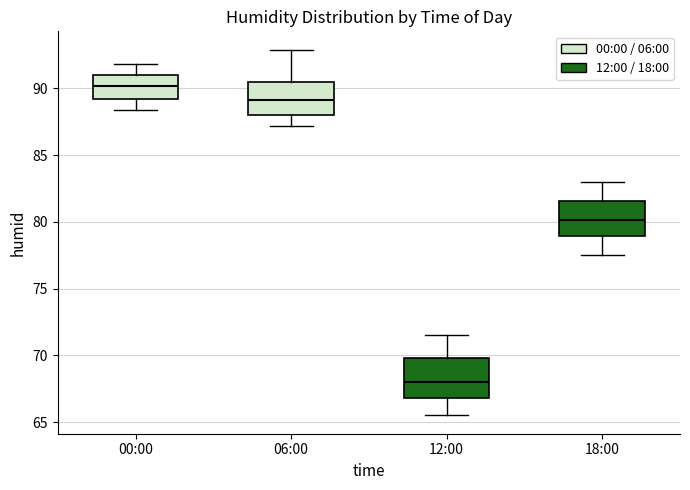

Where is the lower edge of the box for 06:00 on the y-axis? The values are not printed on the chart, so give them approximately, as read against the axis.

88.0